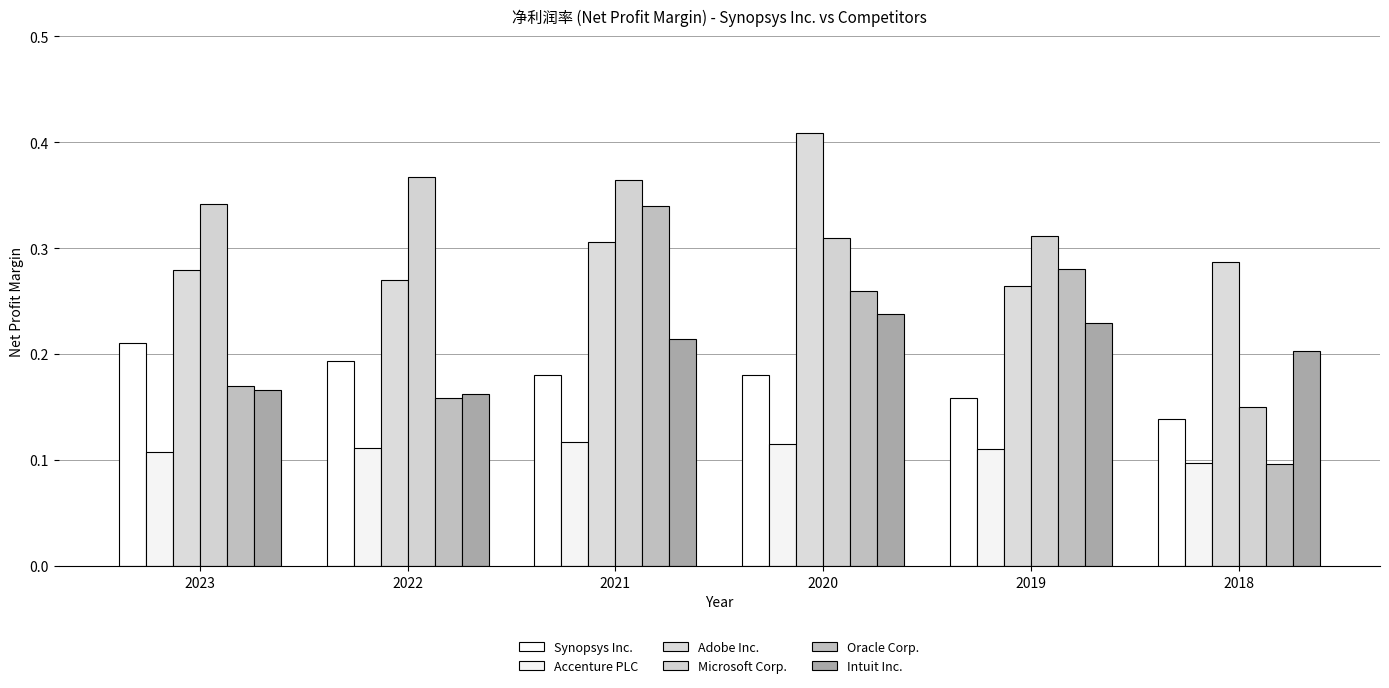

How many groups of bars are there?

6